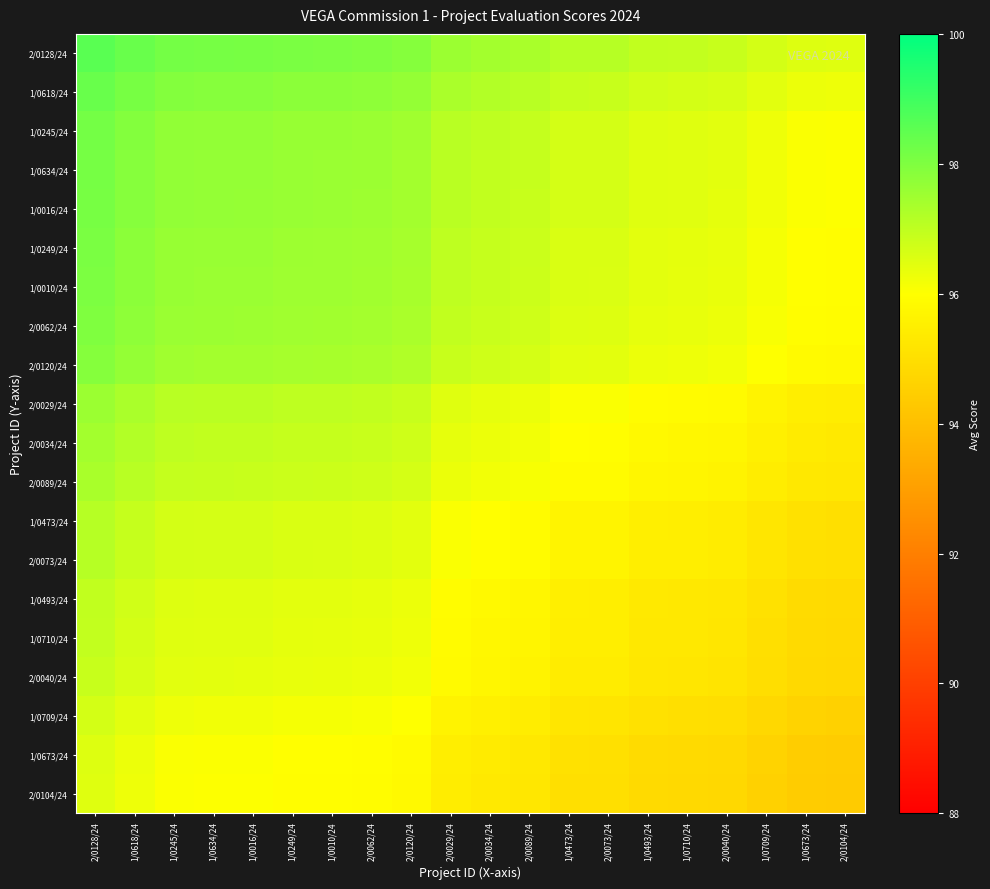

Which label corresponds to the largest value in the chart?

2/0128/24